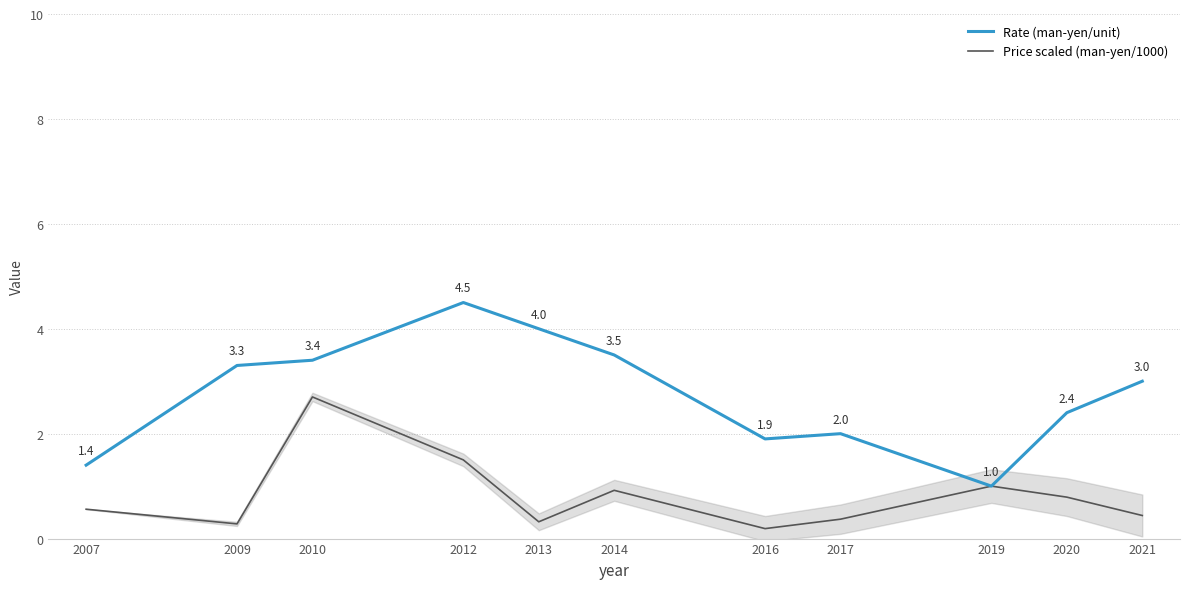

Which has a higher value, 2016 or 2012?

2012